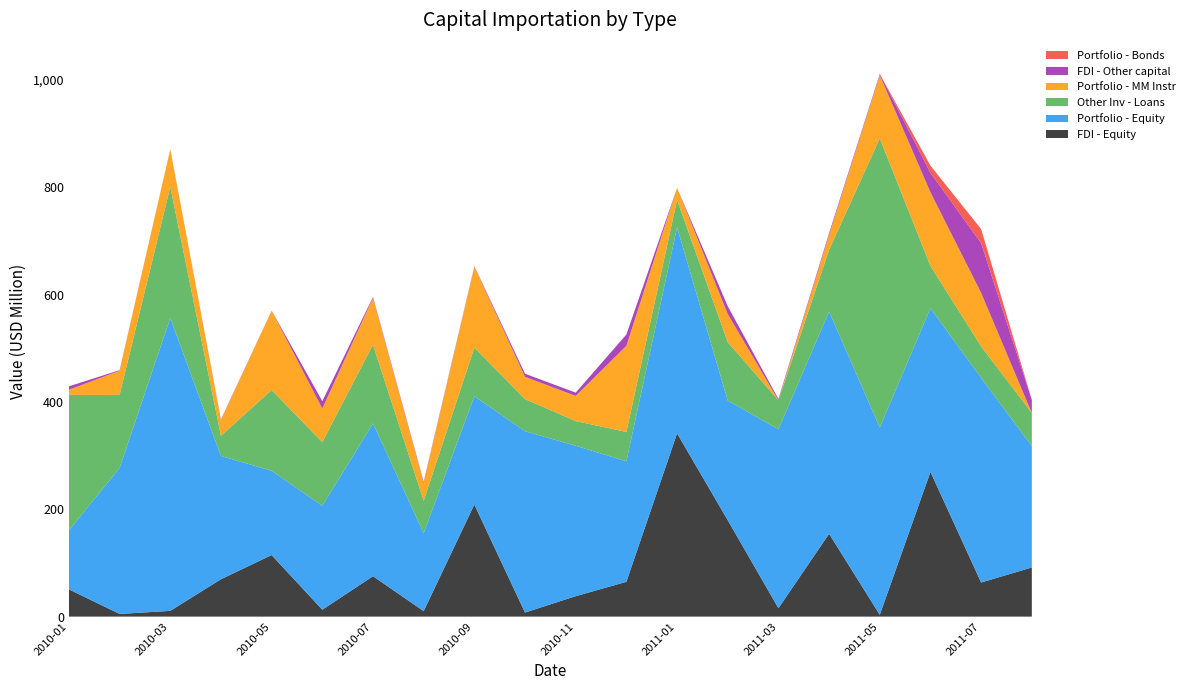

Reading left to right, what are all the values shown in this chart?

FDI - Equity: 50.8	5.0	10.7	69.7	114.7	12.8	75.3	10.2	208.8	7.6	38.1	64.8	341.4	179.7	15.7	154.4	3.4	269.6	63.5	91.6
Portfolio - Equity: 109.7	272.2	545.7	229.8	157.0	193.8	284.7	145.4	201.8	337.9	280.3	224.7	384.0	222.9	333.3	414.1	349.2	305.0	381.3	226.1
Other Inv - Loans: 252.7	136.0	244.5	37.6	150.4	118.5	146.7	60.0	90.7	59.8	45.9	54.6	50.9	108.8	54.1	115.0	538.5	78.7	58.6	61.7
Portfolio - MM Instr: 9.5	45.0	70.1	29.0	147.8	62.6	87.0	33.4	150.6	41.5	46.9	160.3	22.3	52.4	0.0	27.6	117.7	137.2	99.7	0.0
FDI - Other capital: 6.4	1.0	0.1	1.2	0.2	13.6	2.0	2.1	0.9	5.8	6.1	21.1	0.1	14.5	2.4	3.5	2.4	36.4	92.7	24.6
Portfolio - Bonds: 0.0	0.0	0.0	0.1	0.0	0.0	0.0	0.0	0.0	0.0	0.0	0.0	0.0	0.0	0.1	0.0	0.0	13.3	26.2	0.0